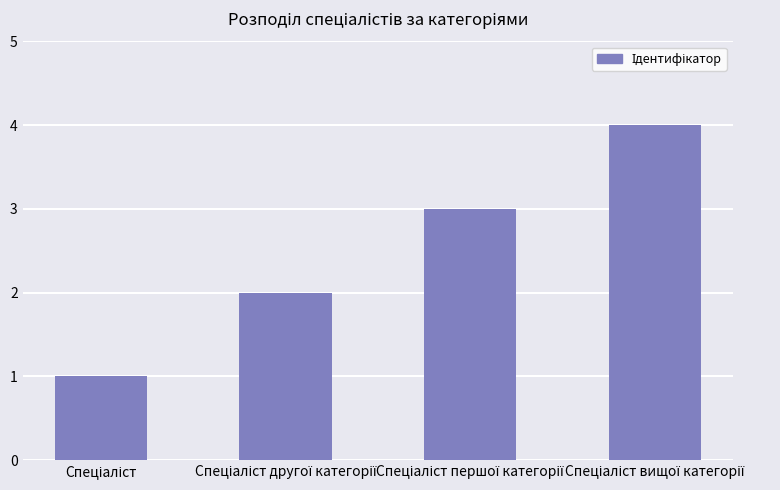

How many categories are shown in the chart?

4